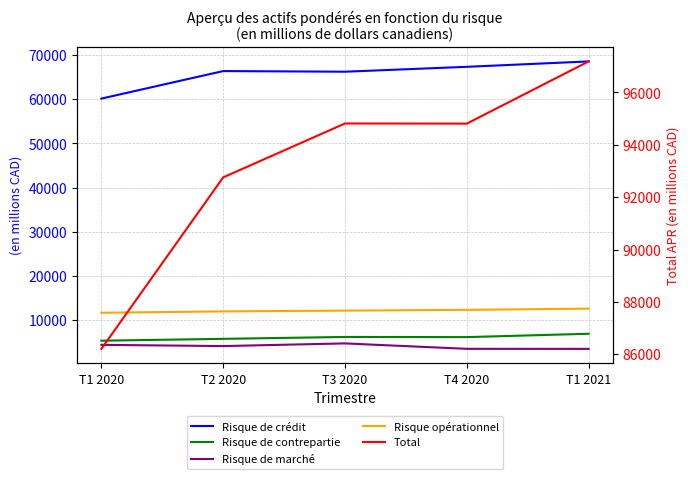

At how many categories does at least one series exceed 31625?

5